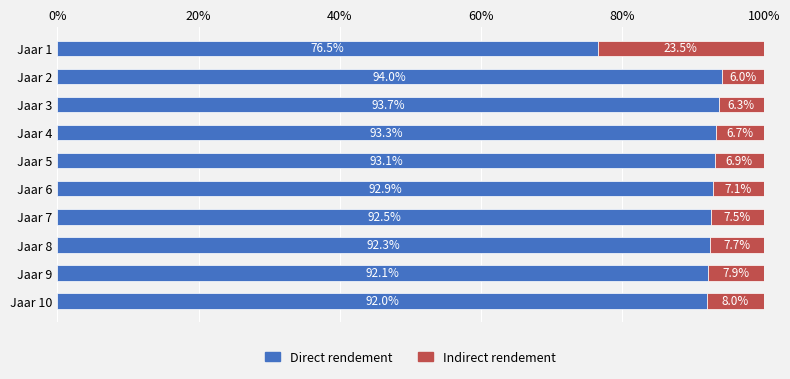

At which label is Direct rendement closest to 85?

Jaar 10